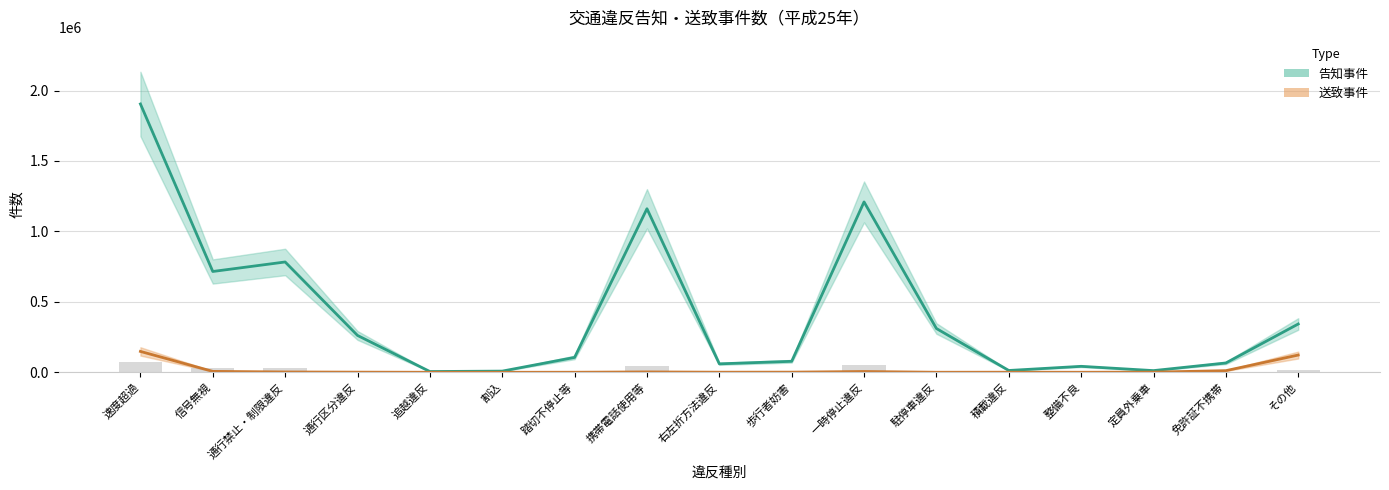

Which category has the lowest value across all series?

割込